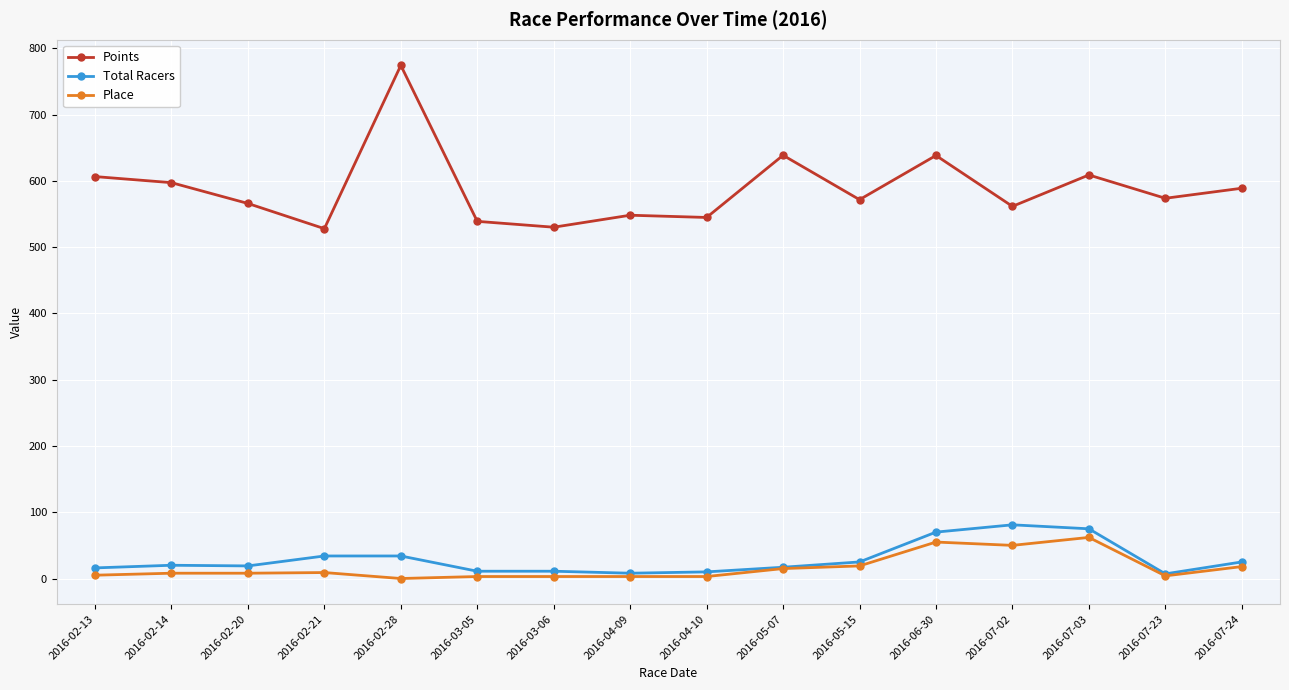

What value does the Place series have at 2016-07-24?

18.0